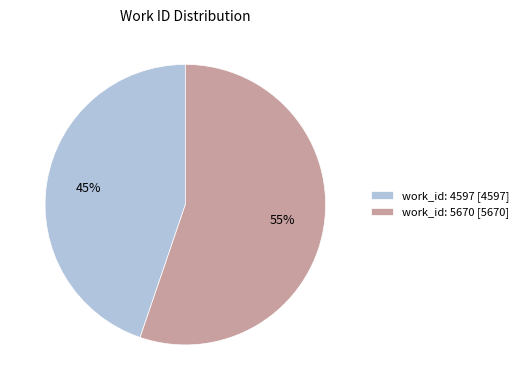

What is the largest slice in the pie chart?

work_id: 5670